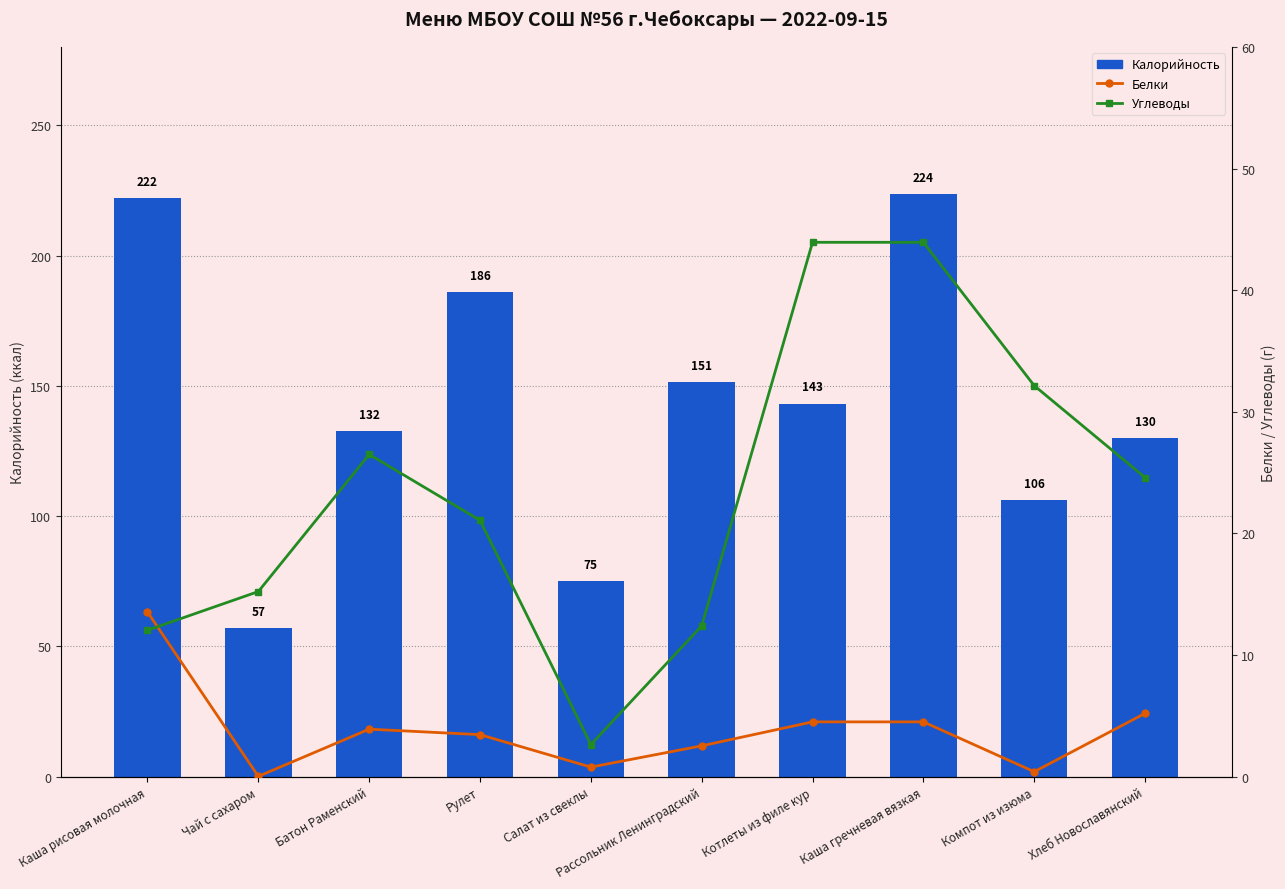

Is it true that Белки equals 3.9 at Батон Раменский?

True